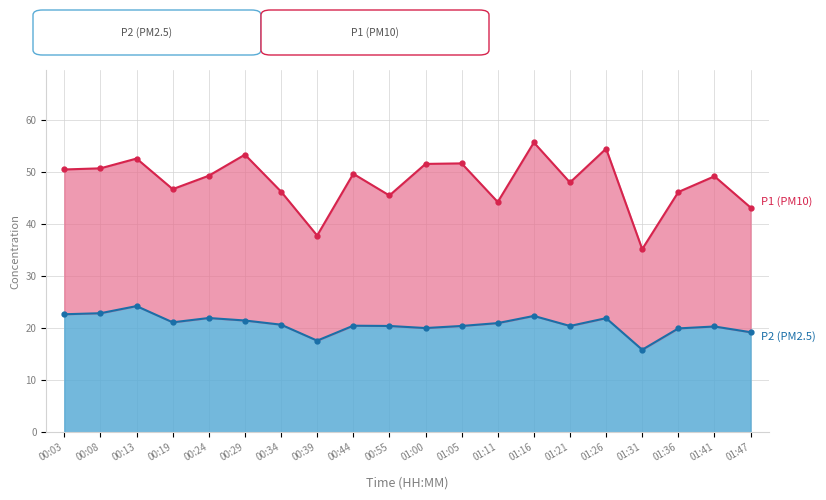

What are all the series names shown in the legend?

P1 (PM10), P2 (PM2.5)